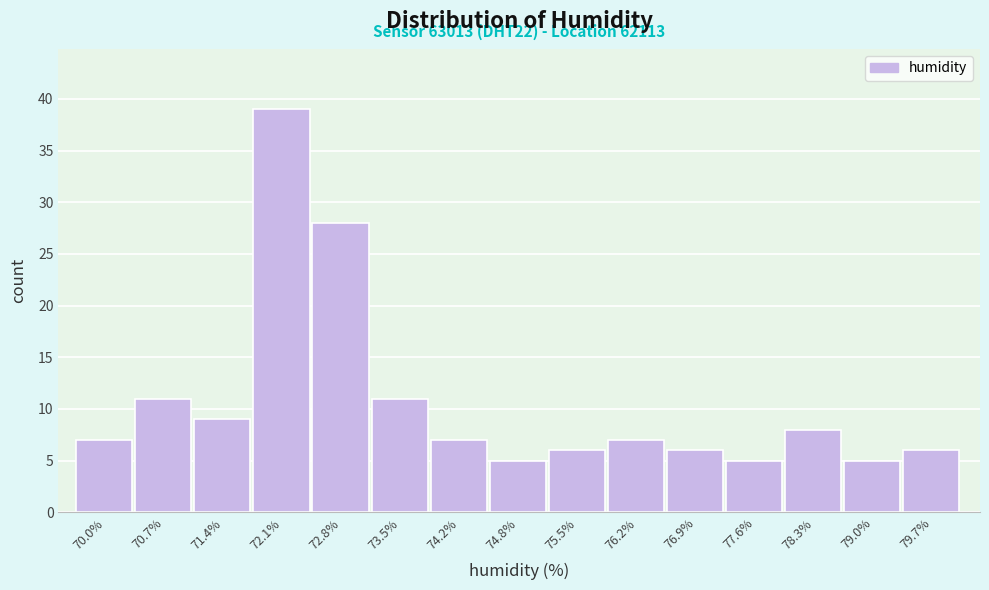

Which range on the x-axis has the tallest bar?

71.8 to 72.4